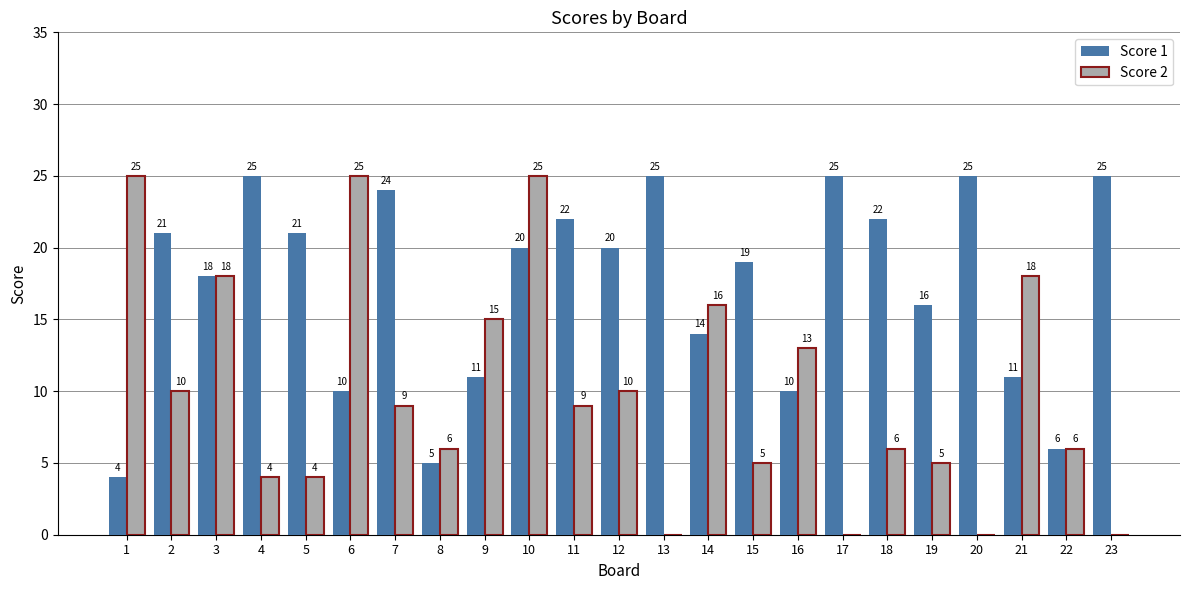

What is the approximate value of Score 1 at 5, to the nearest 5?

20